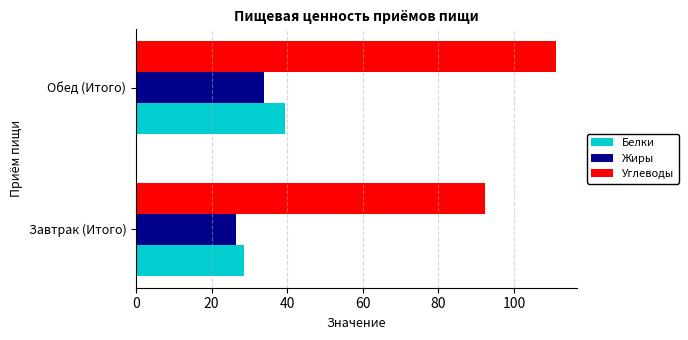

List the labels in order of Жиры value, smallest first.

Завтрак (Итого), Обед (Итого)